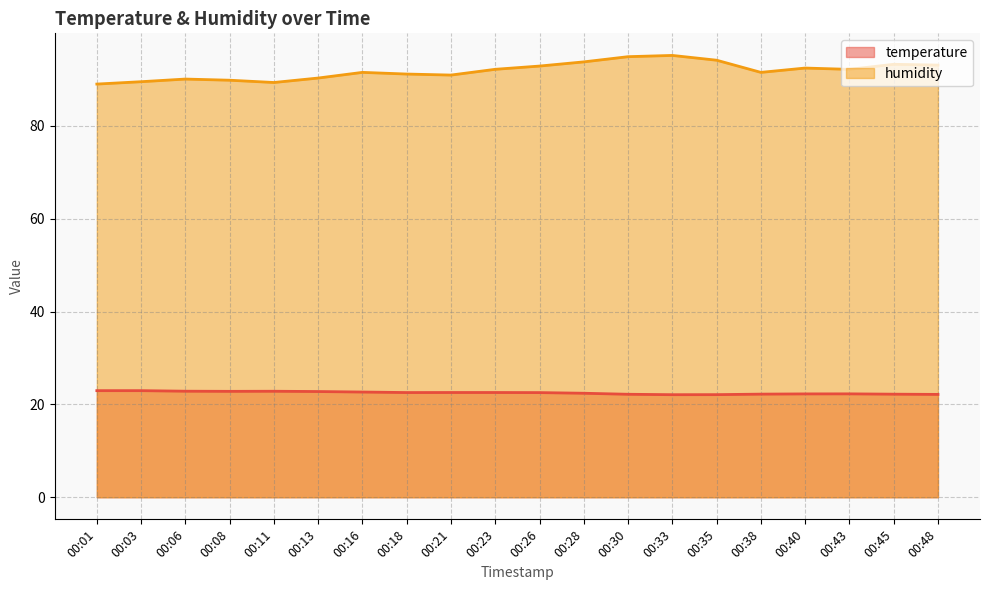

Is the value of humidity at 00:03 greater than the value of temperature at 00:35?

Yes